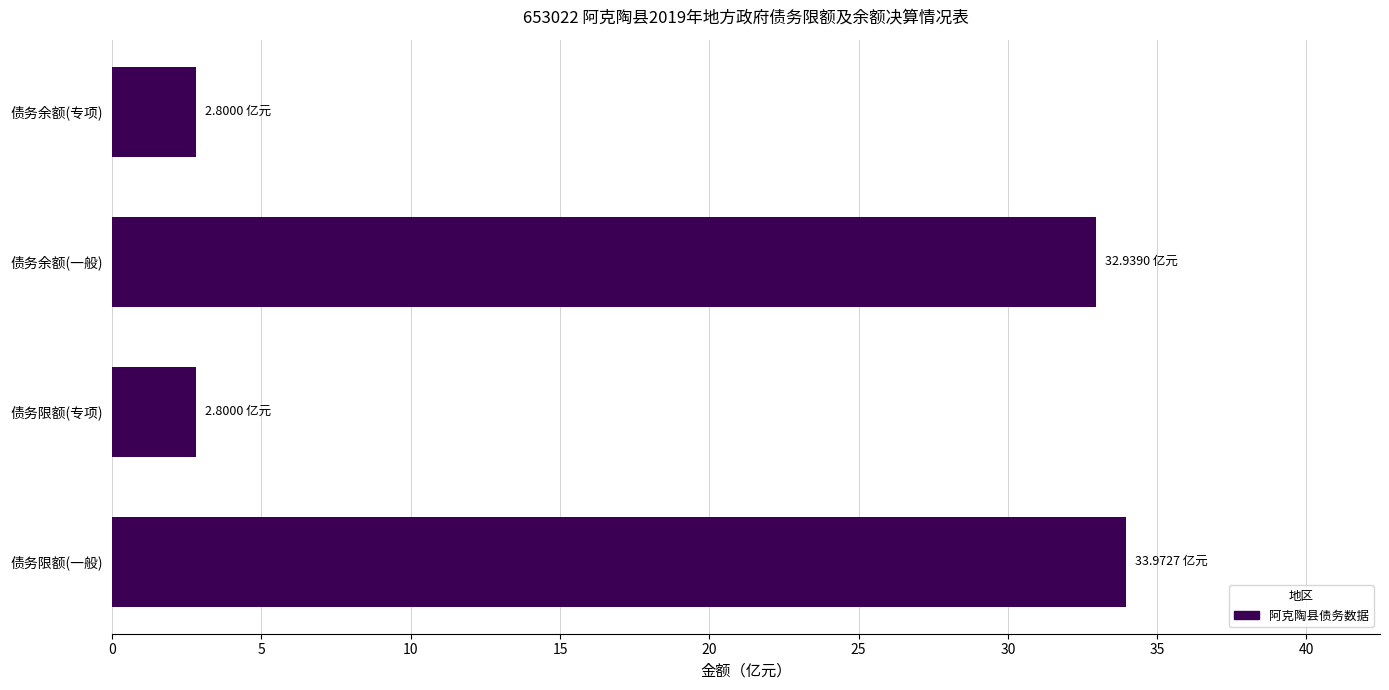

What is the sum of all values?

72.5